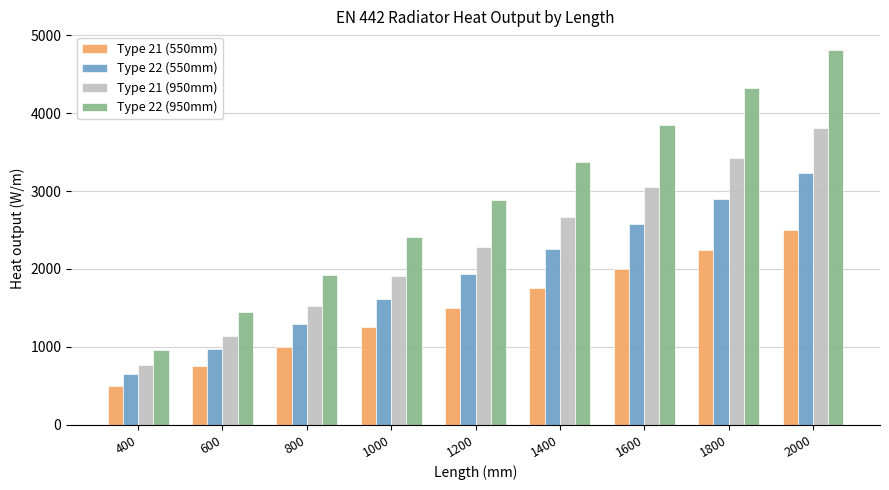

Which series has the widest spread of values?

Type 22 (950mm)